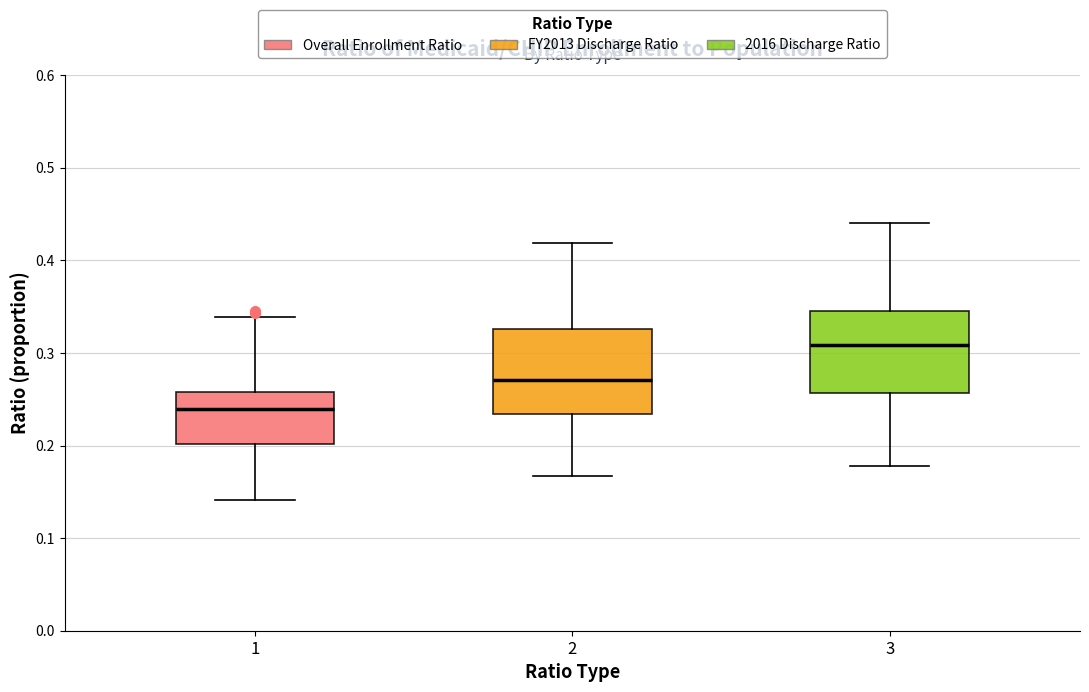

Where does the upper whisker of the box at x = 3 end on the y-axis? The values are not printed on the chart, so give them approximately, as read against the axis.

0.44